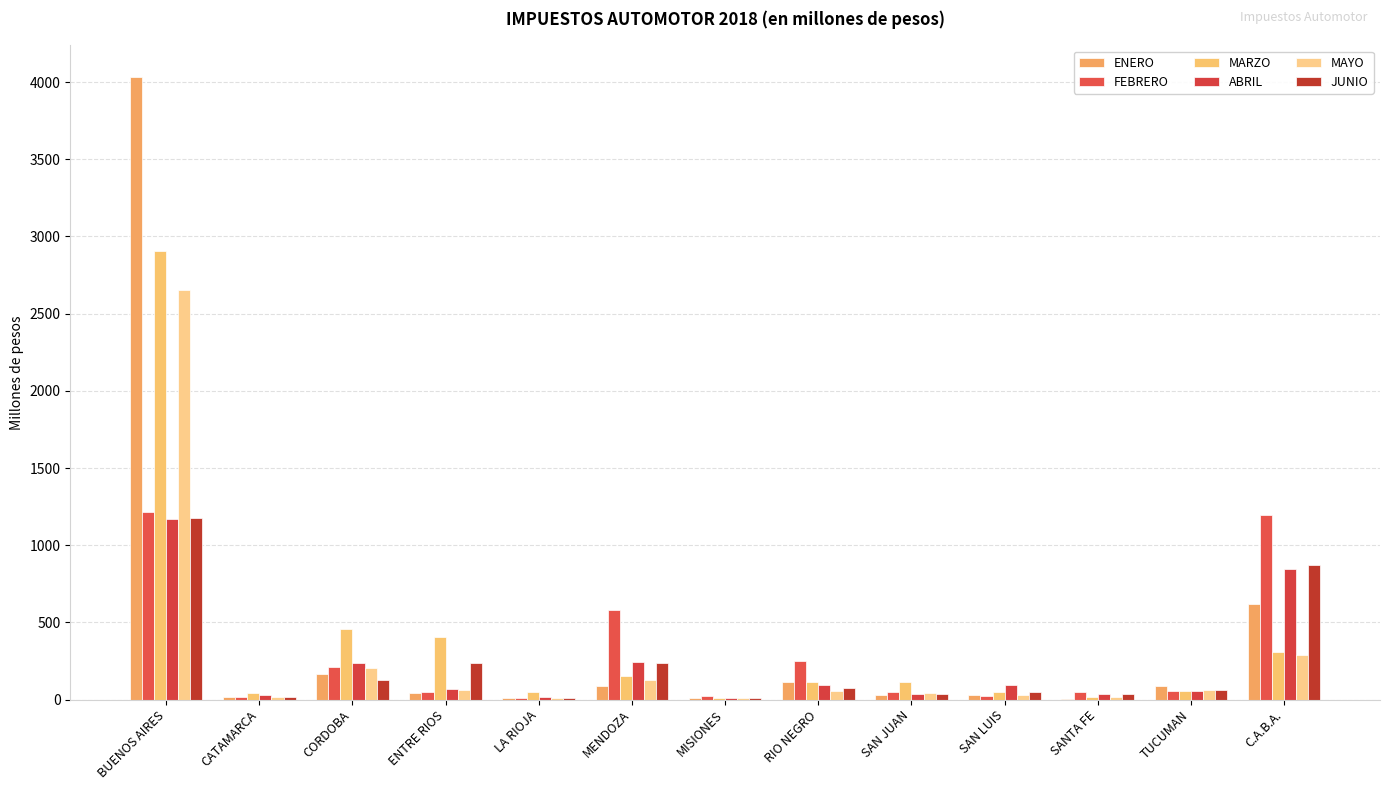

How many data points in FEBRERO are above 50?

7